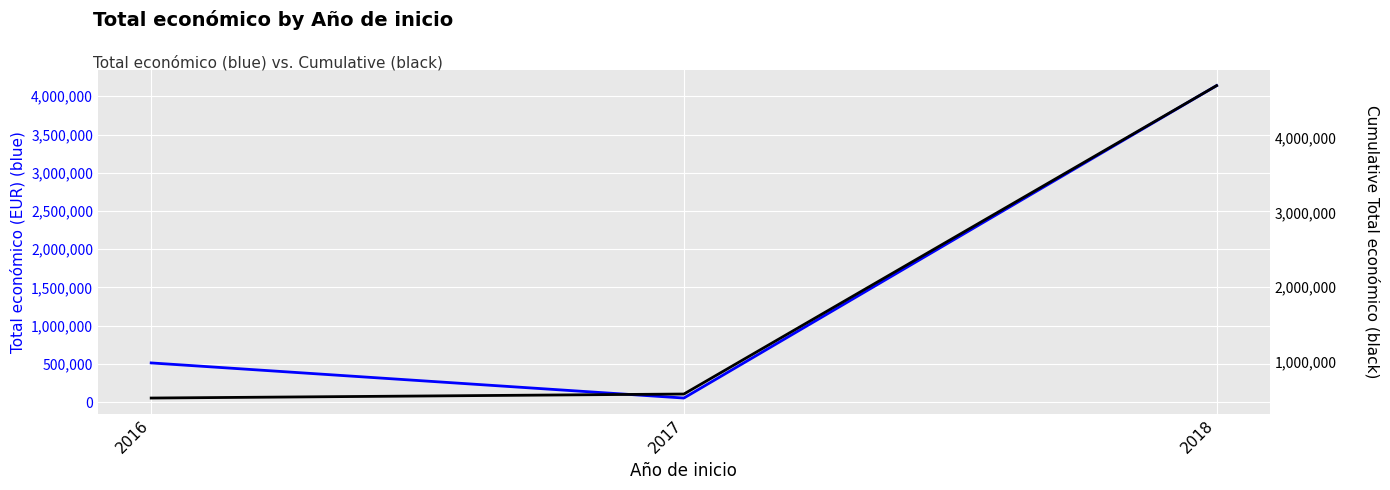

What is the value of the Cumulative Total económico point at the 2nd from the left?

566988